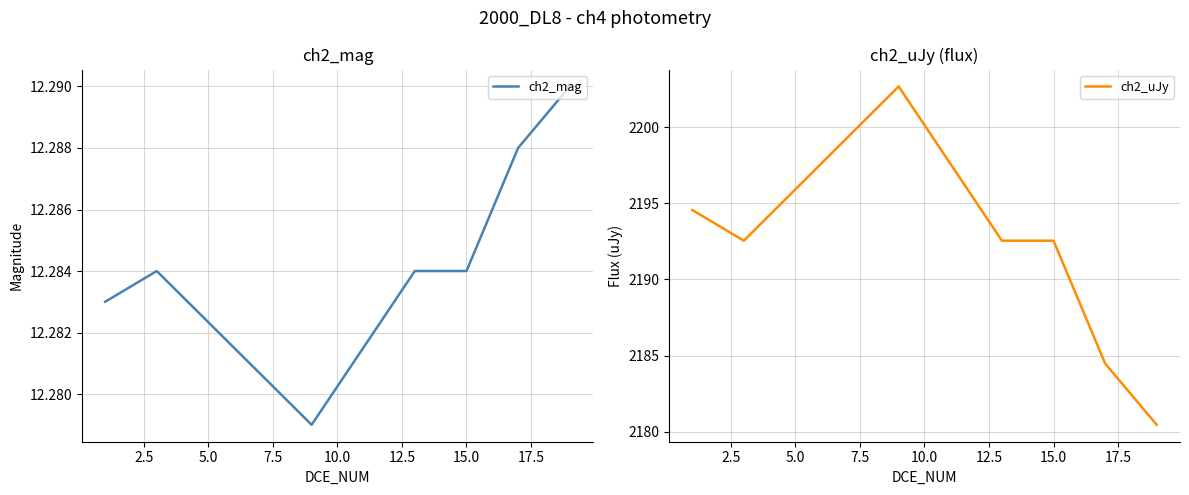

True or false: ch2_mag and ch2_uJy cross at least once.

False